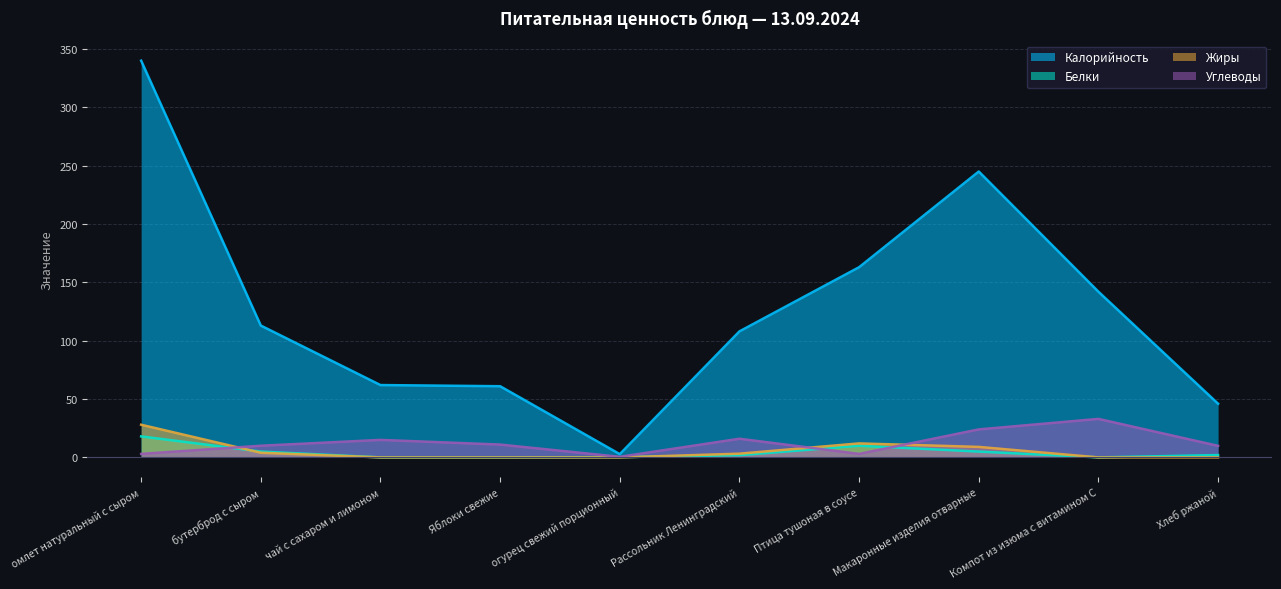

How many intersections are there between Белки and Углеводы?

3